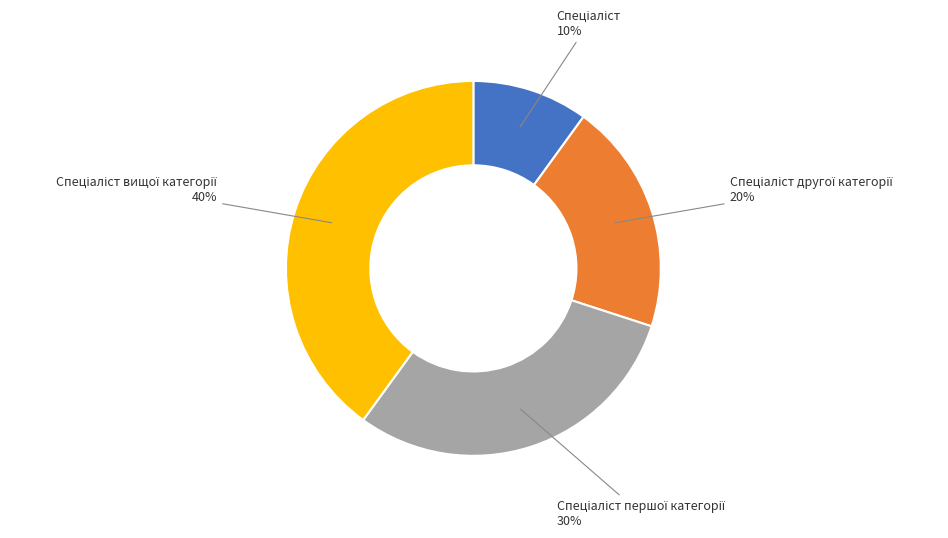

To the nearest percent, what is the average slice percentage?

25%